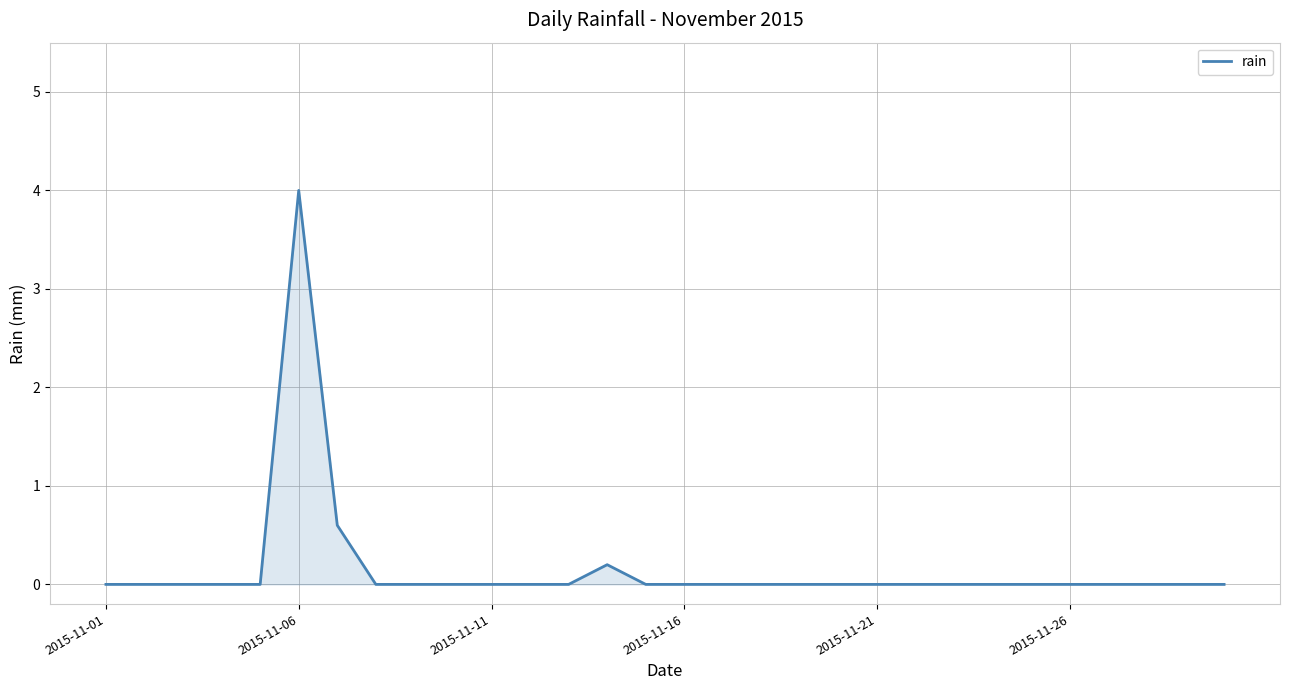

What is the difference between the maximum and minimum values?

4.0